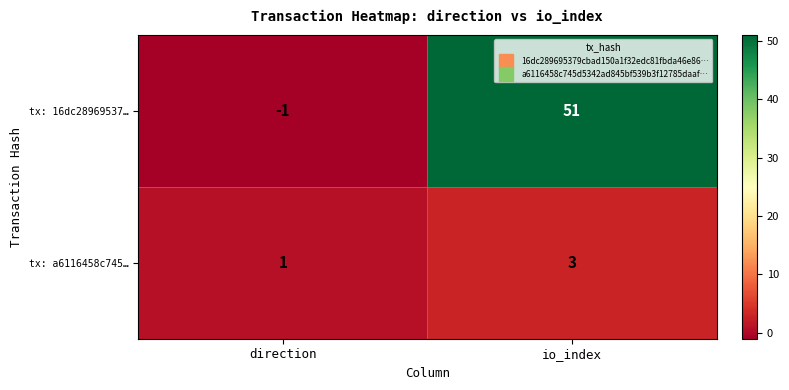

What is the sum of all tx: 16dc28969537… values?

50